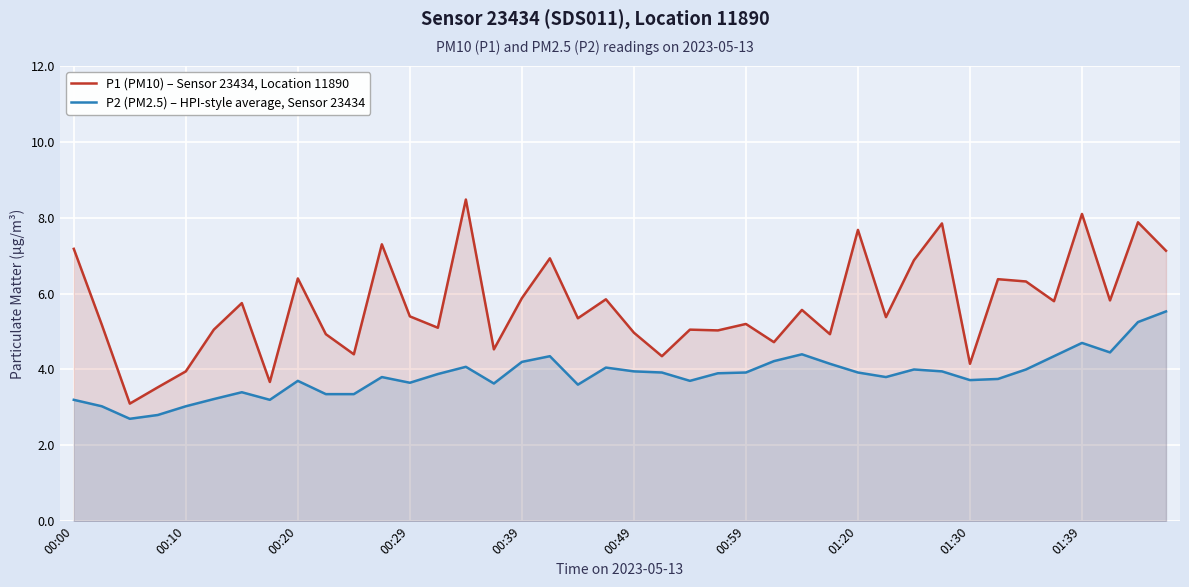

What is the approximate value of P1 (PM10) – Sensor 23434, Location 11890 at 00:29?

5.4